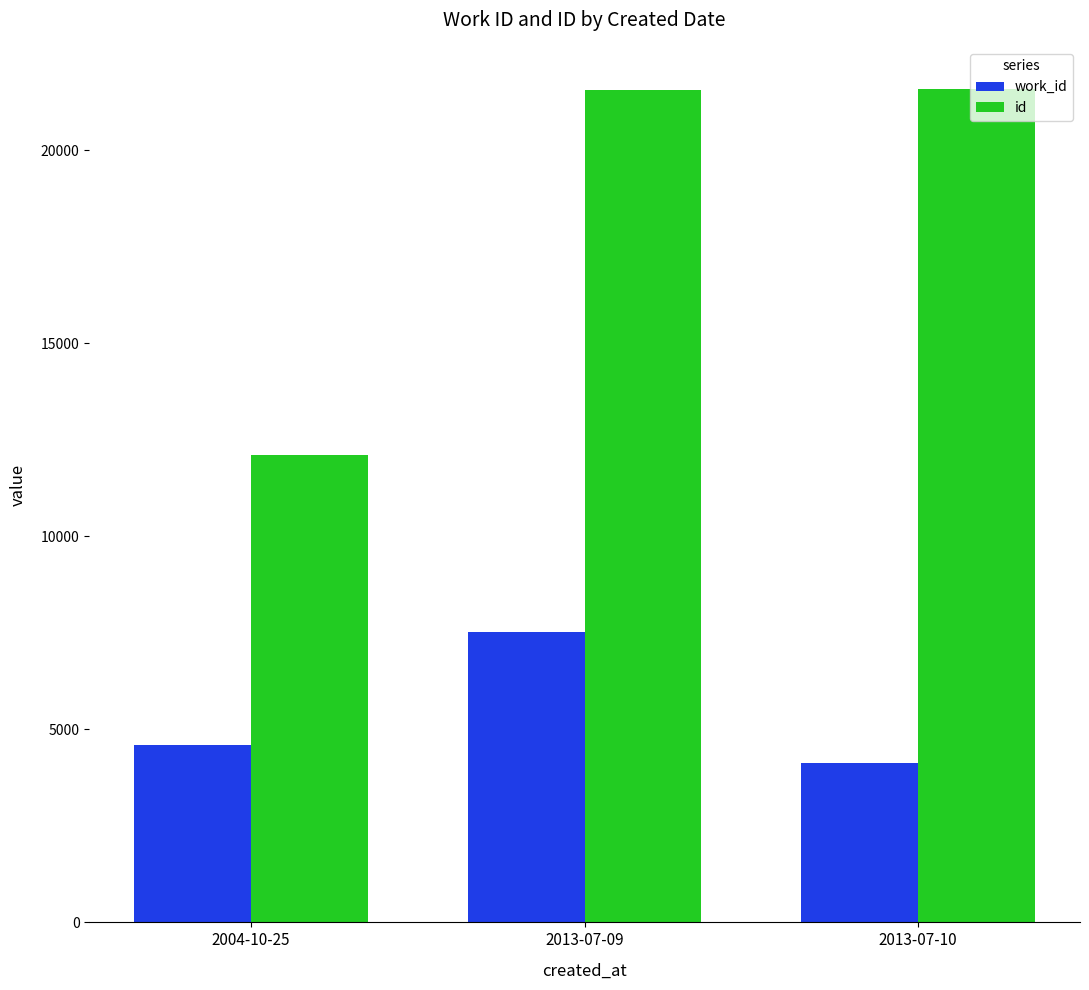

How many bars are there in total?

6